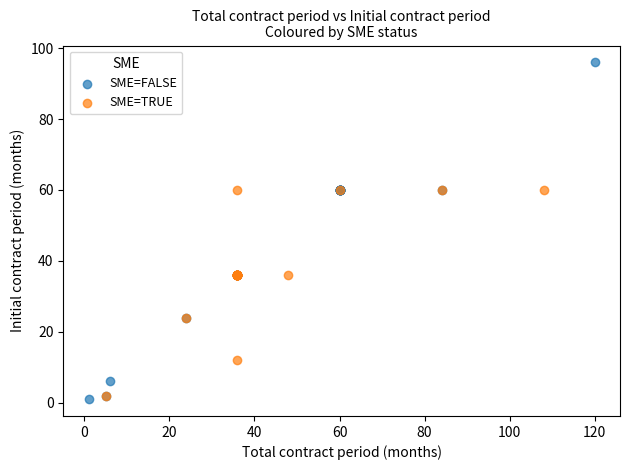

Which series reaches the minimum Y coordinate?

SME=FALSE